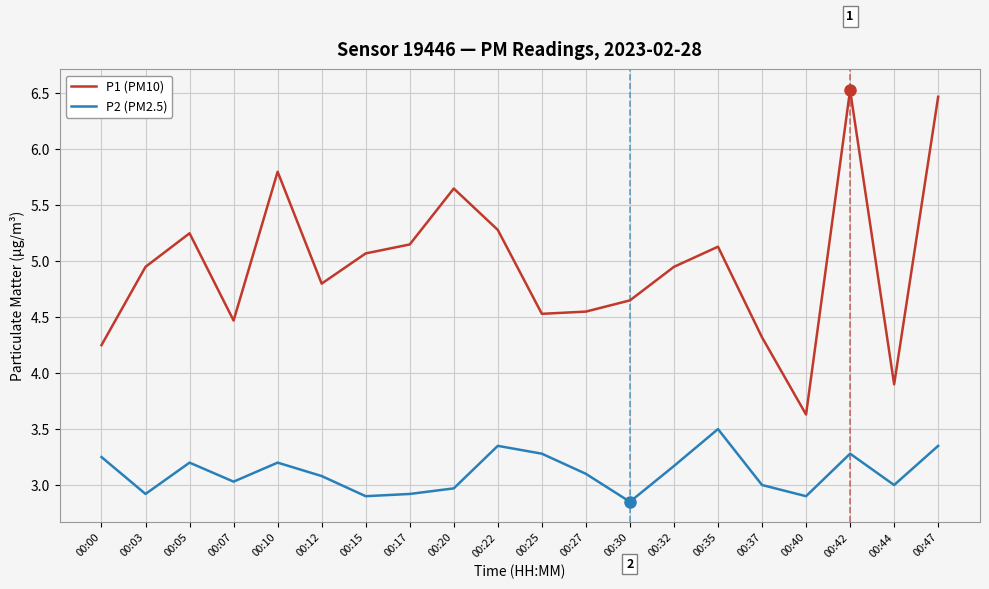

At which label does P2 (PM2.5) reach its peak?

00:35